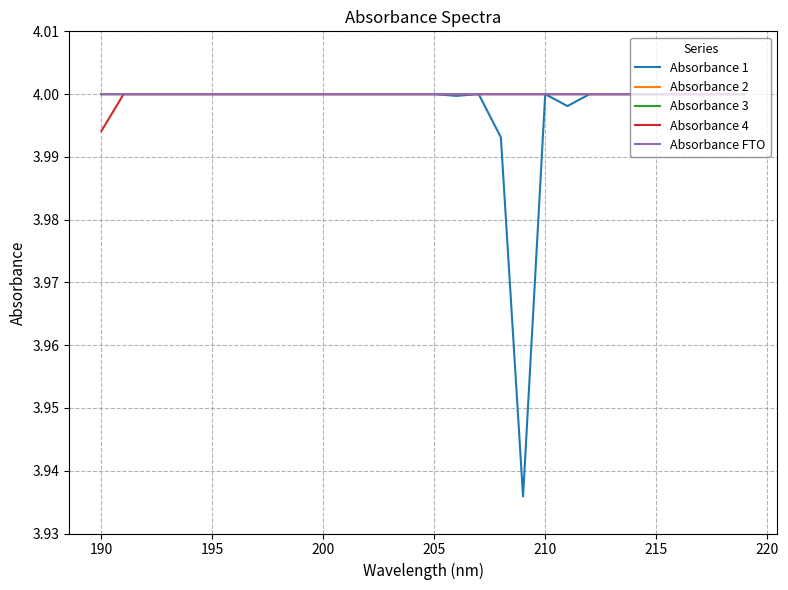

True or false: Absorbance 3 and Absorbance 2 intersect in this chart.

False